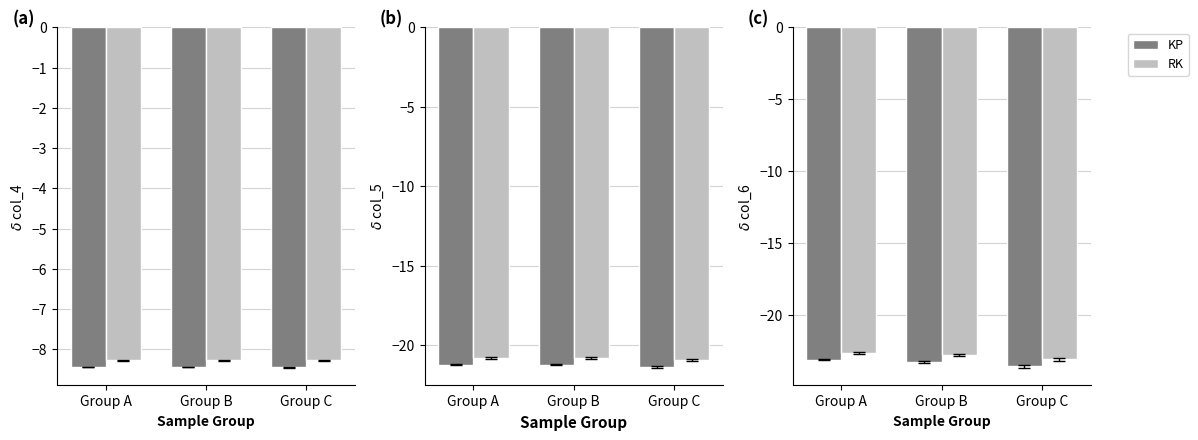

Rank the series by their average value, from lowest to highest.

KP, RK